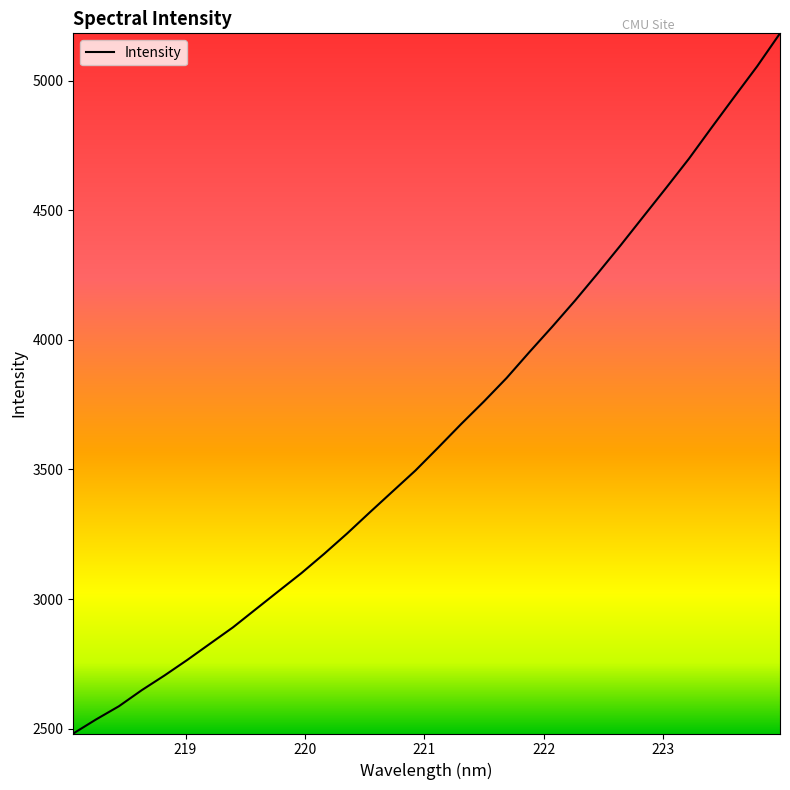

What is the maximum value shown in the chart?

5182.3